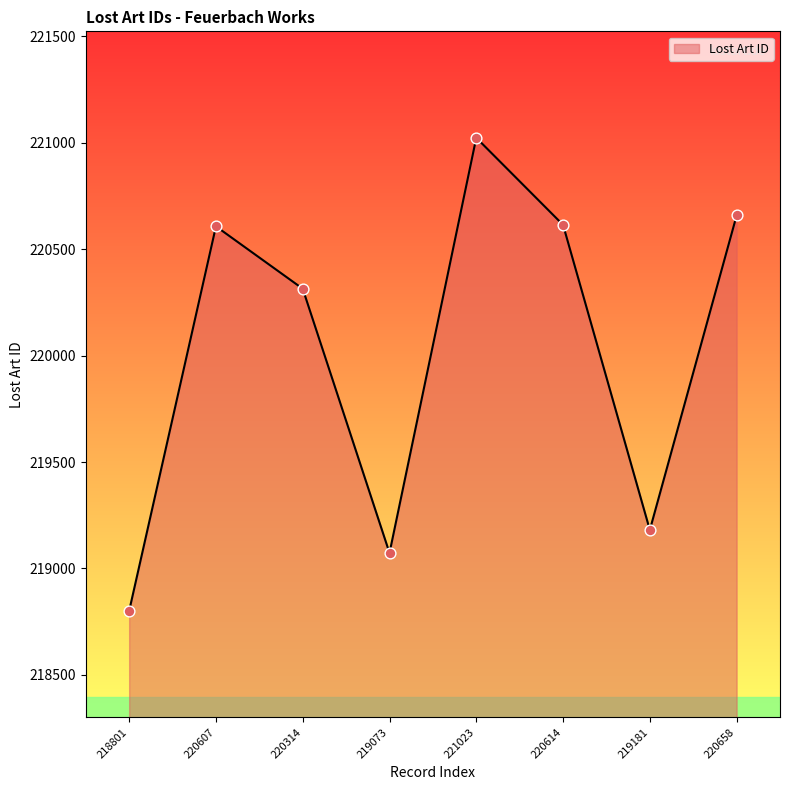

What is the change in value from 219073 to 220658?

+1585